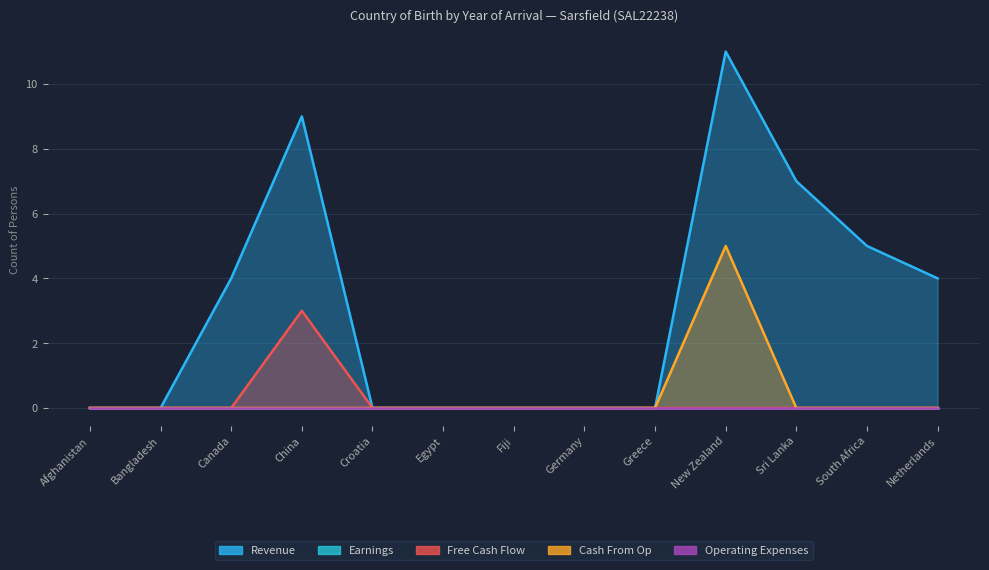

What is the label of the 13th point from the right?

Afghanistan